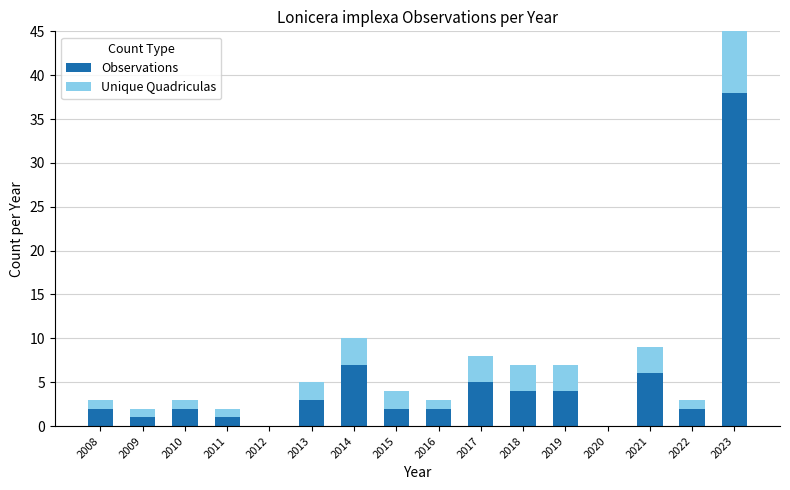

List the series in order of their overall mean, lowest first.

Unique Quadriculas, Observations